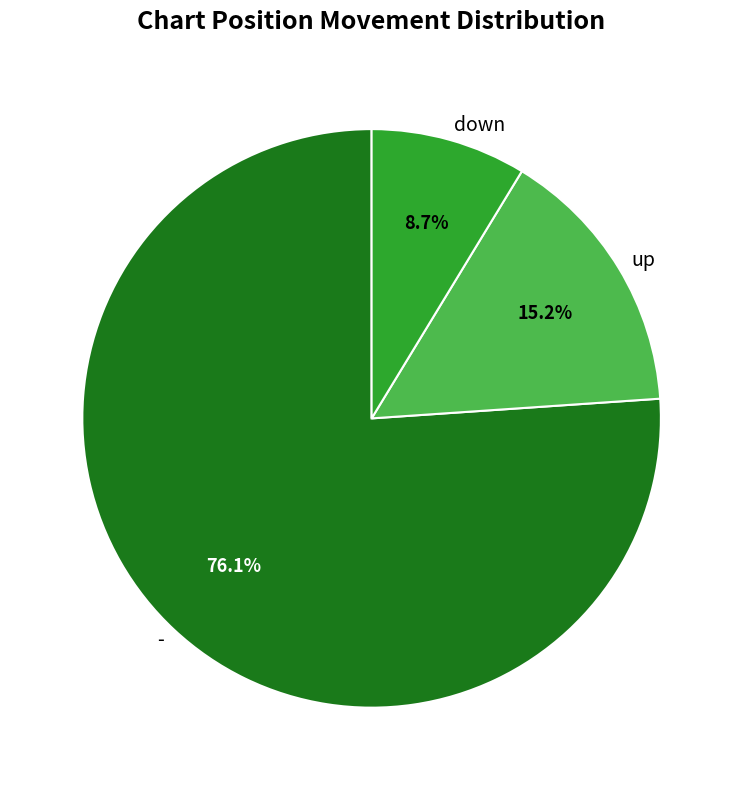

How many segments does this pie chart have?

3